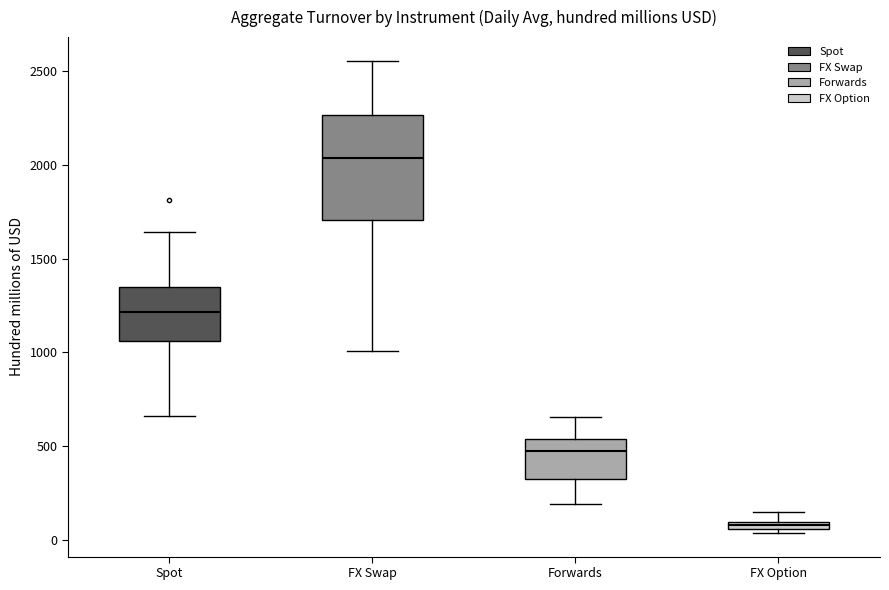

Comparing the boxes themselves (not the whiskers), which one is the tallest?

FX Swap